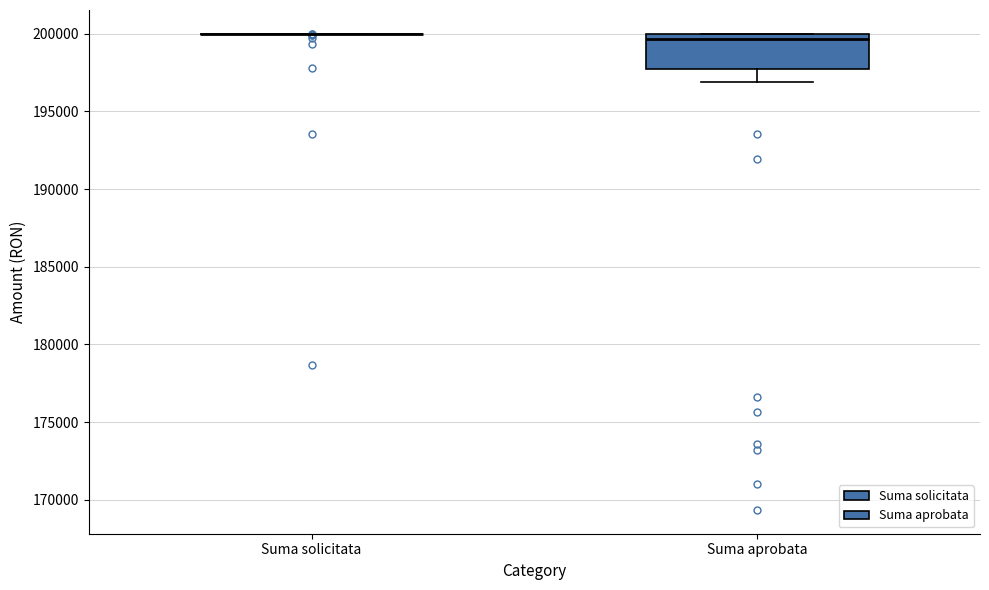

Reading left to right, transcribe this box plot: for each box, give where its median line is, the range the box spans, and where its two whiskers end, as read against the y-axis. The values are not printed on the chart, so give them approximately, as read against the axis.

Suma solicitata: box collapsed to a line at 200000, whiskers 200000 to 200000
Suma aprobata: median 199500, box 198000 to 200000, whiskers 197000 to 200000